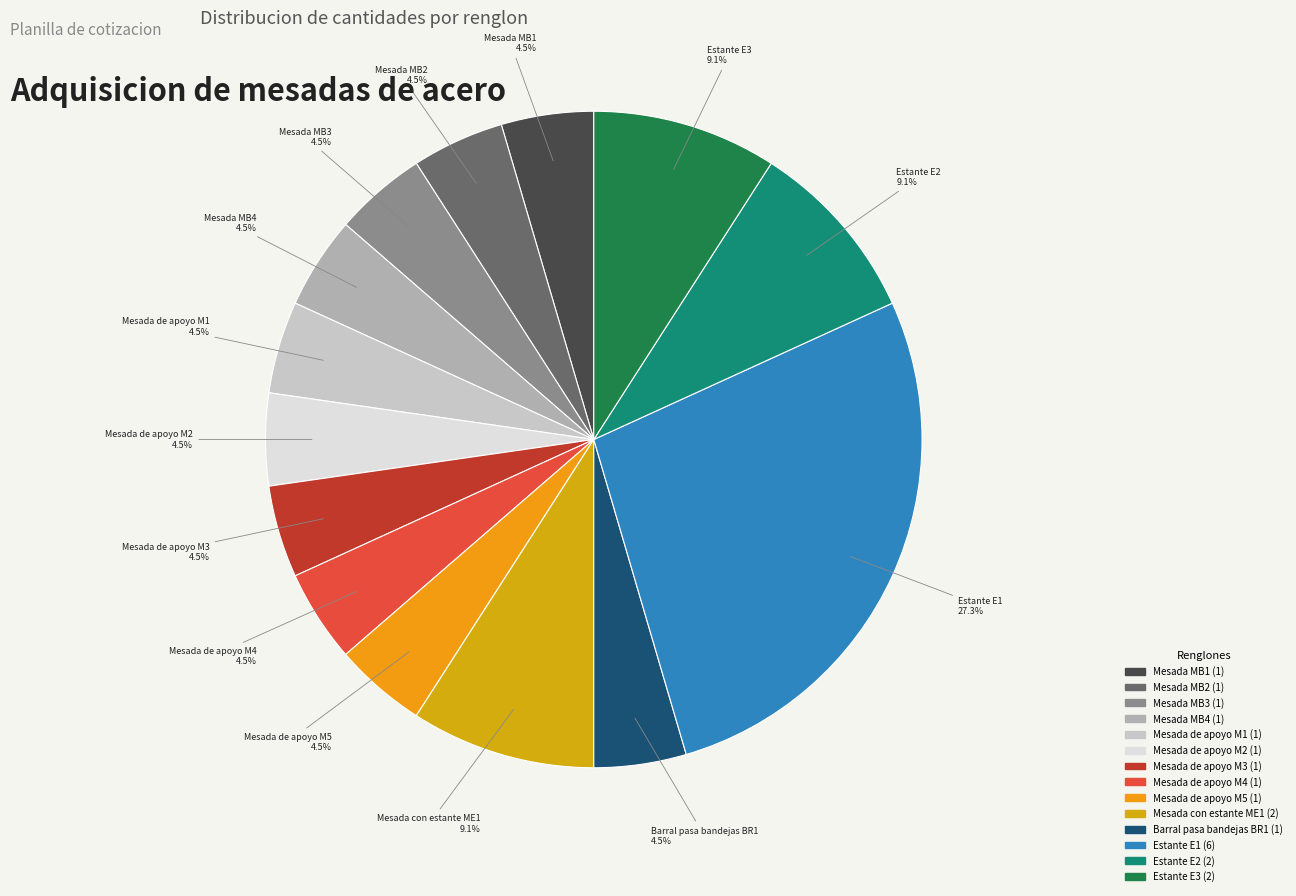

What is the ratio of the value at Mesada MB3 to the value at Mesada MB1?

1.0